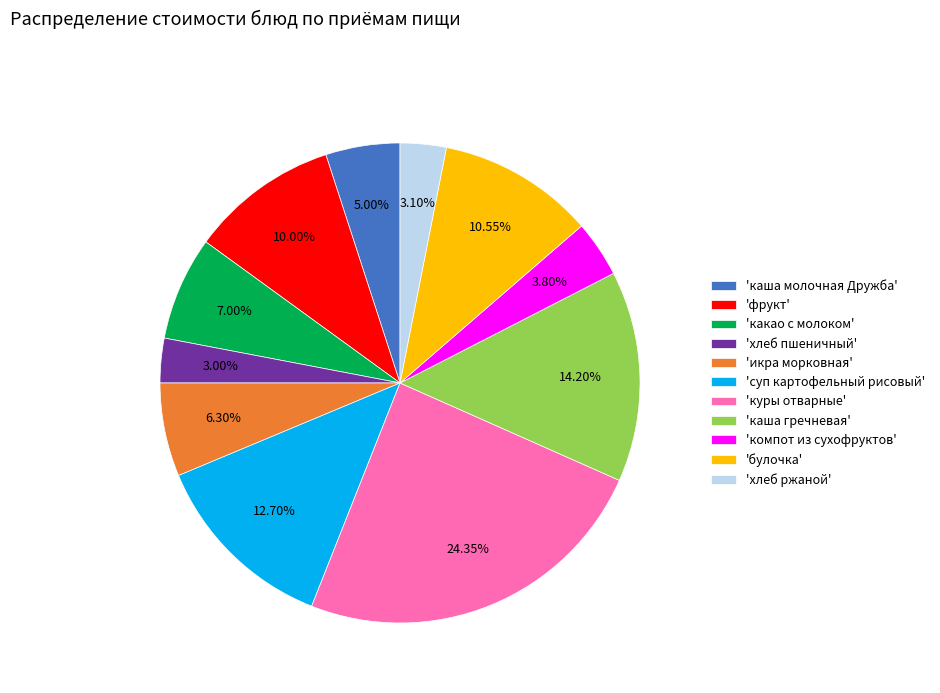

What is the largest slice in the pie chart?

'куры отварные'